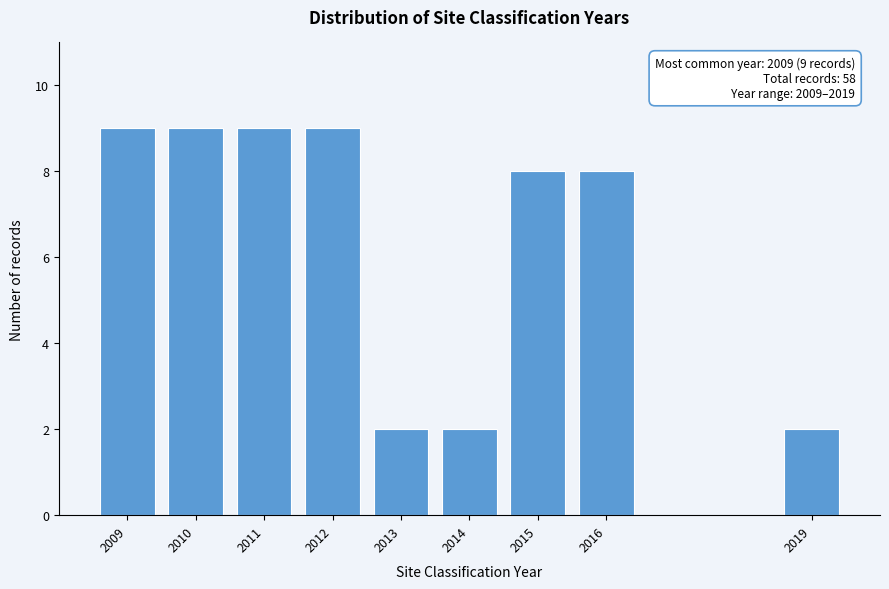

Reading left to right, list all the values displayed in this chart.

2009=9	2010=9	2011=9	2012=9	2013=2	2014=2	2015=8	2016=8	2019=2